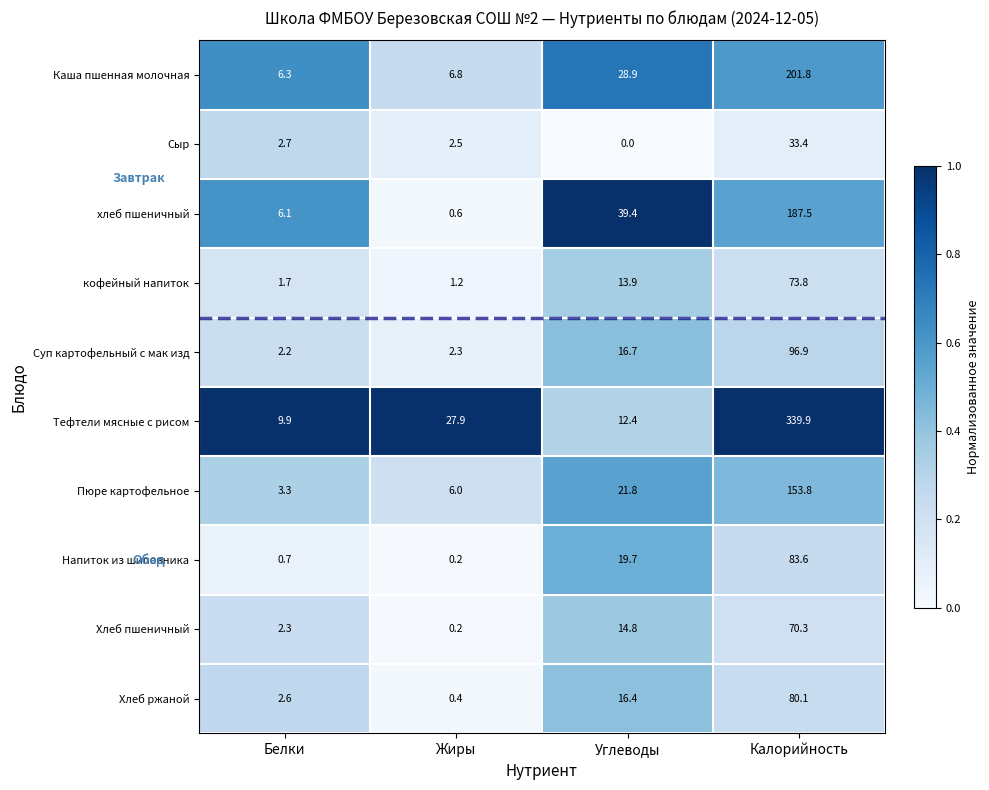

Which series changed the most between Белки and Жиры?

Тефтели мясные с рисом